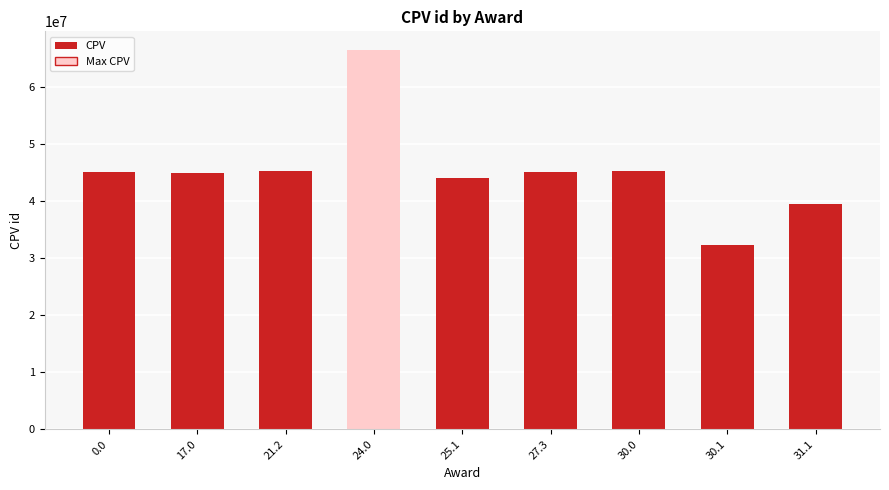

At which category does the chart reach its minimum across all series?

30.1